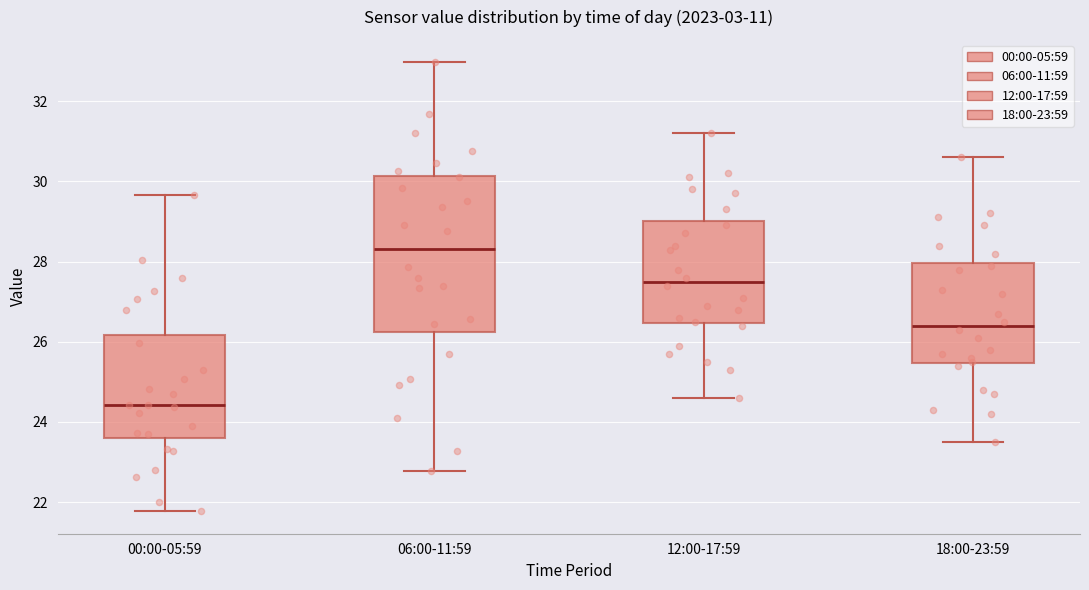

Reading left to right, transcribe this box plot: for each box, give where its median line is, the range the box spans, and where its two whiskers end, as read against the y-axis. The values are not printed on the chart, so give them approximately, as read against the axis.

00:00-05:59: median 24.4, box 23.6 to 26.2, whiskers 21.8 to 29.6
06:00-11:59: median 28.4, box 26.2 to 30.2, whiskers 22.8 to 33.0
12:00-17:59: median 27.6, box 26.4 to 29.0, whiskers 24.6 to 31.2
18:00-23:59: median 26.4, box 25.4 to 28.0, whiskers 23.6 to 30.6